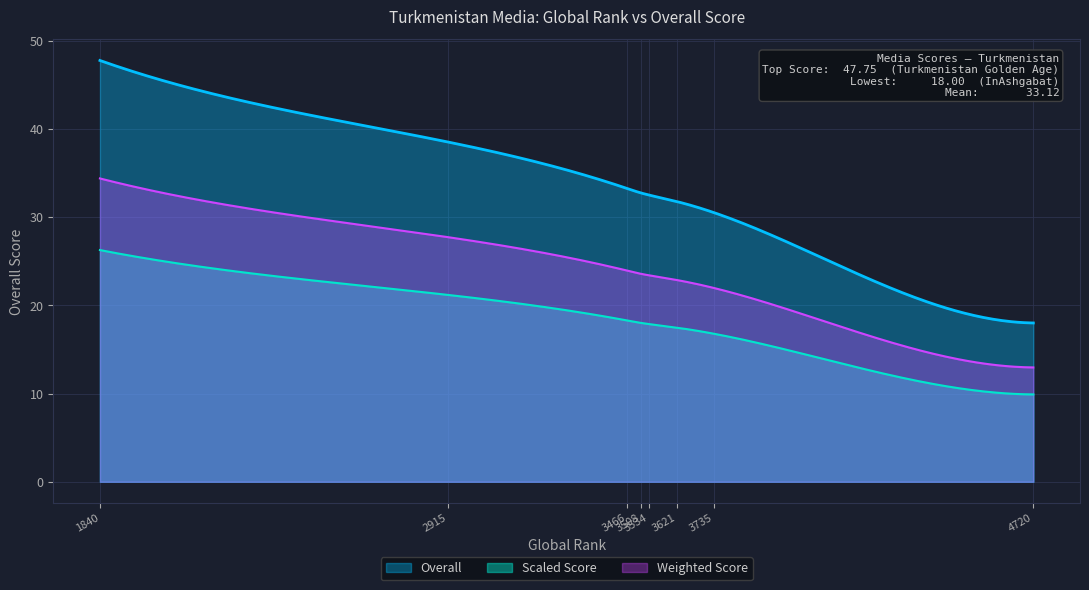

Which series has the largest range (max minus min)?

Overall